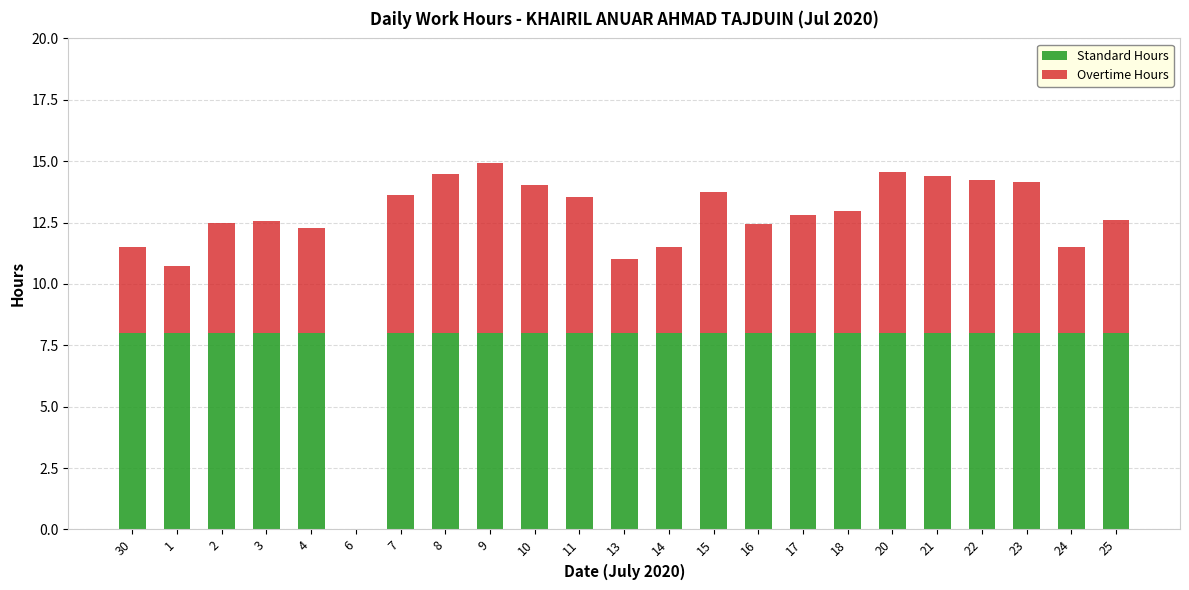

What are all the series names shown in the legend?

Standard Hours, Overtime Hours